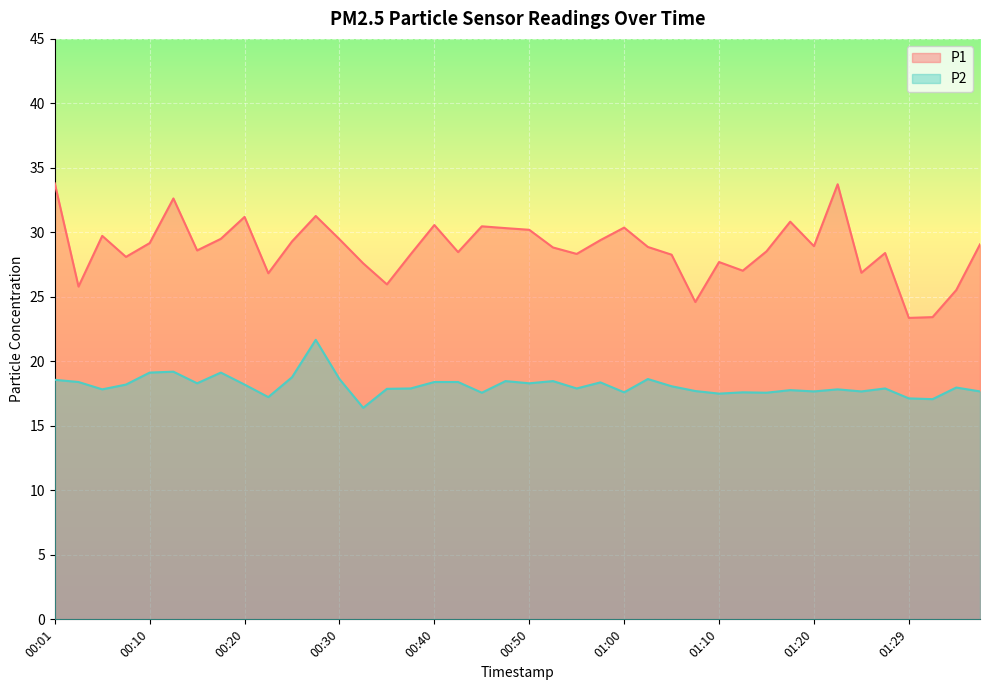

What is the lowest value of the P2 series?

16.4